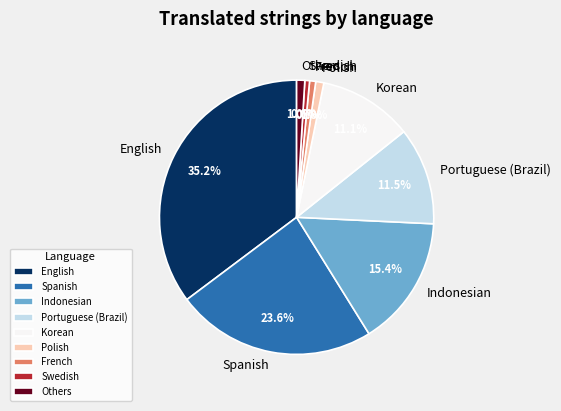

Is there a majority slice in this chart?

No